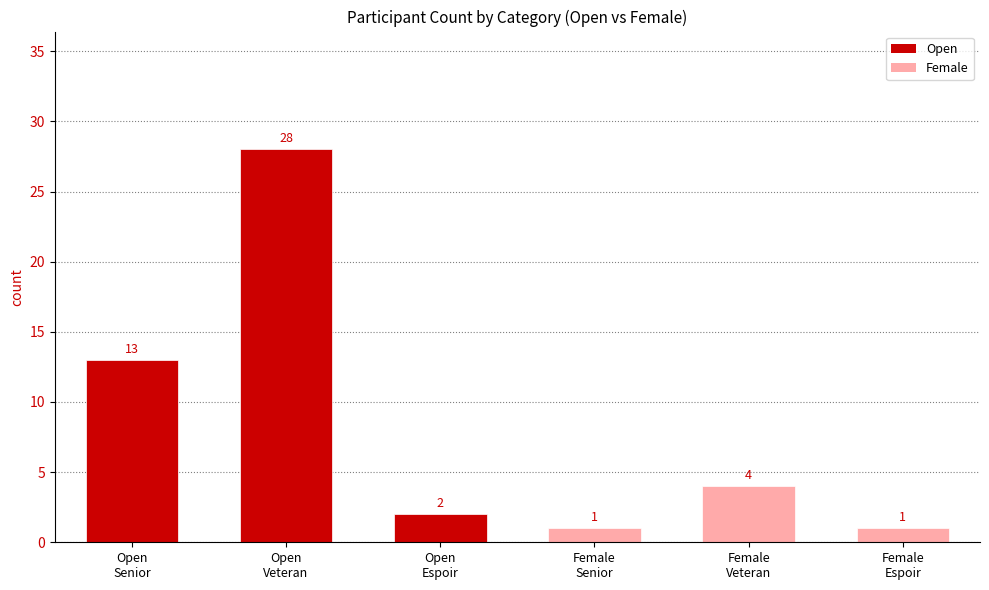

What is the average value?

8